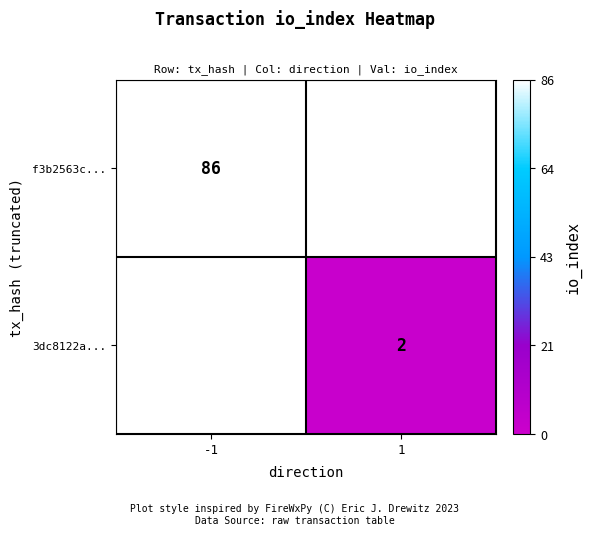

The f3b2563c... series shows 46 at -1. True or false?

False